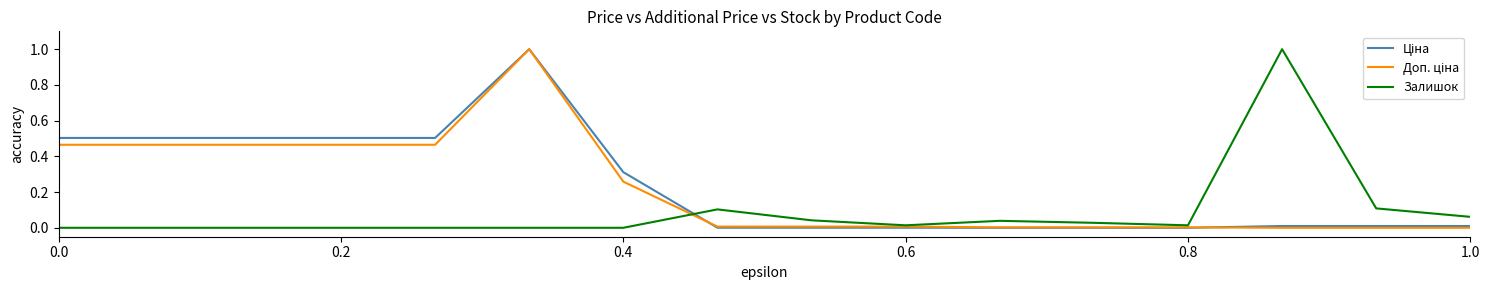

At how many categories does at least one series exceed 0?

16